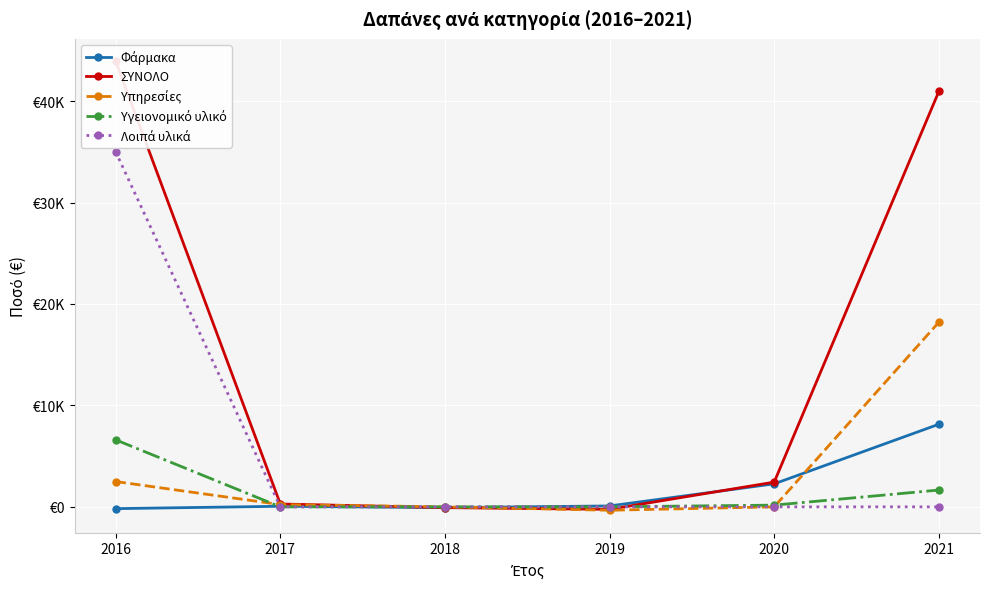

How many values in Υπηρεσίες are above zero?

3